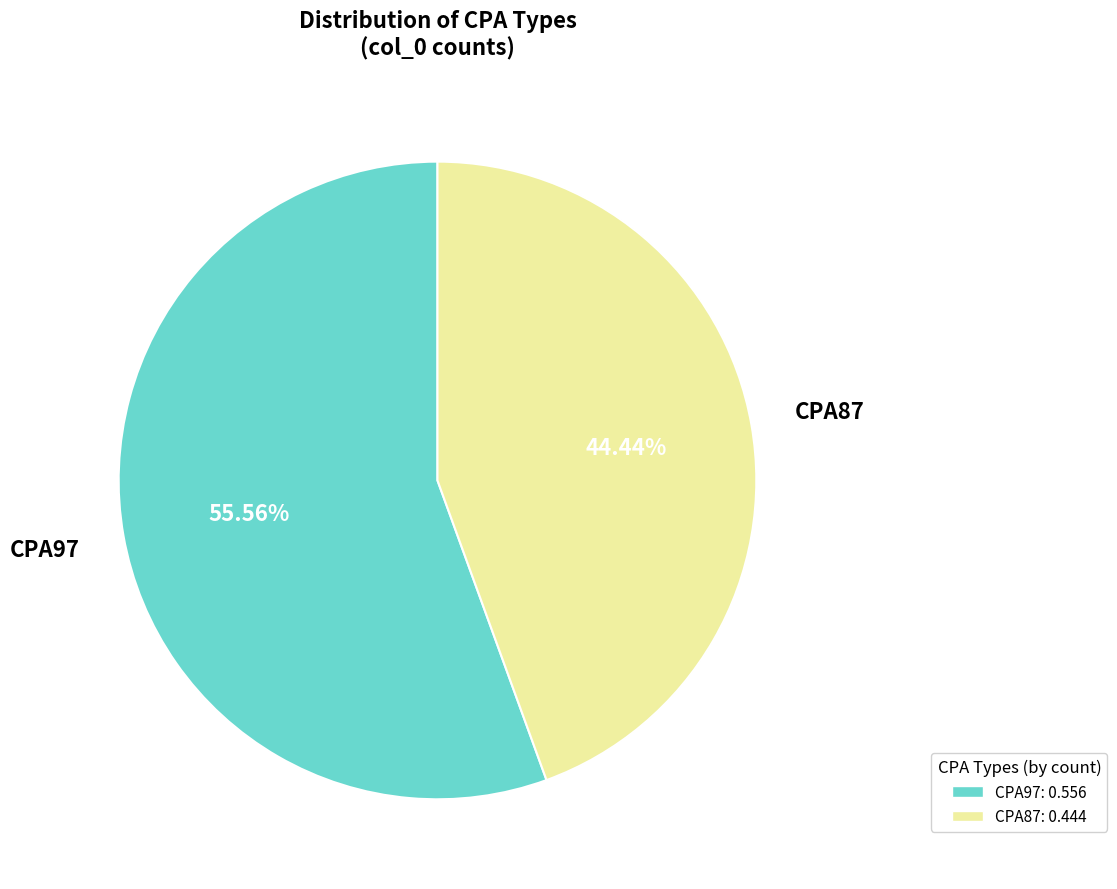

Count the number of slices in the pie.

2